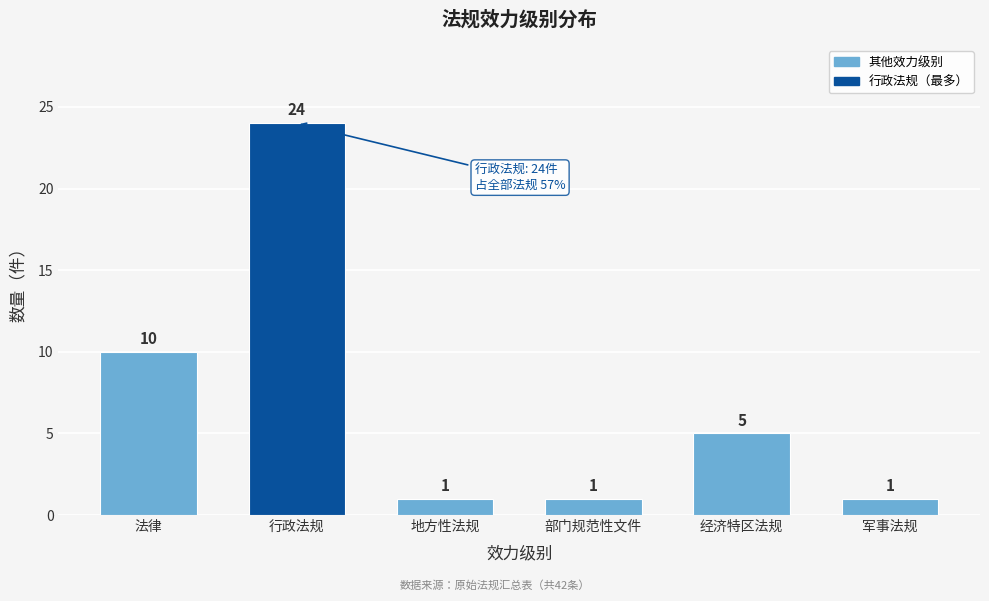

Reading left to right, what are all the values shown in this chart?

法律=10	行政法规=24	地方性法规=1	部门规范性文件=1	经济特区法规=5	军事法规=1